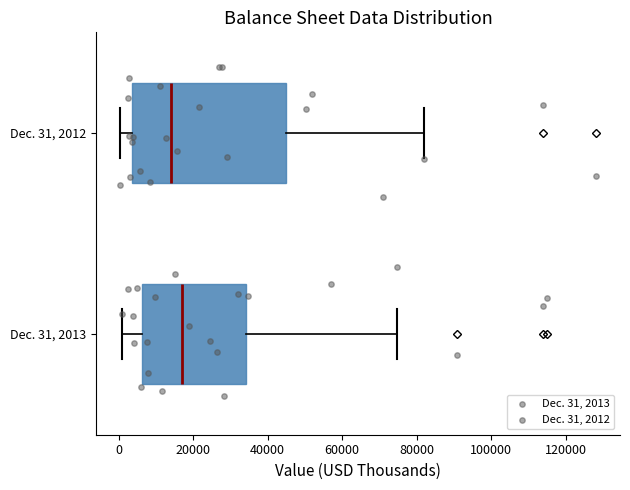

Reading bottom to top, transcribe this box plot: for each box, give where its median line is, the range the box spans, and where its two whiskers end, as read against the x-axis. The values are not printed on the chart, so give them approximately, as read against the axis.

Dec. 31, 2013: median 16000, box 6000 to 34000, whiskers 0 to 74000
Dec. 31, 2012: median 14000, box 4000 to 44000, whiskers 0 to 82000